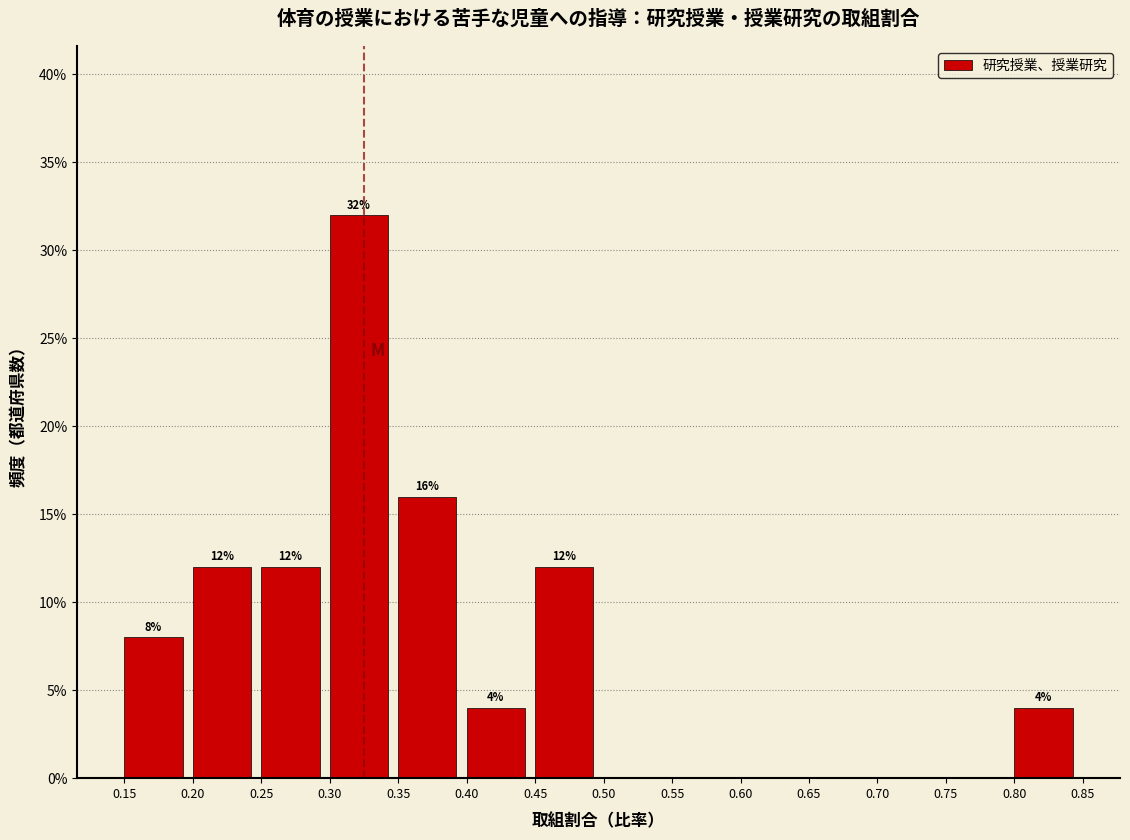

Which range on the x-axis has the tallest bar?

0.30 to 0.35